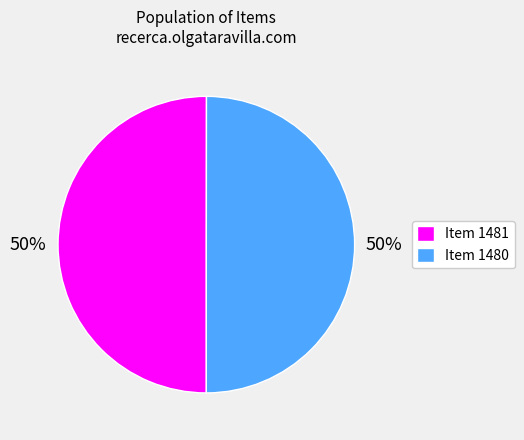

Do Item 1481 and Item 1480 together represent more than half of the pie?

Yes